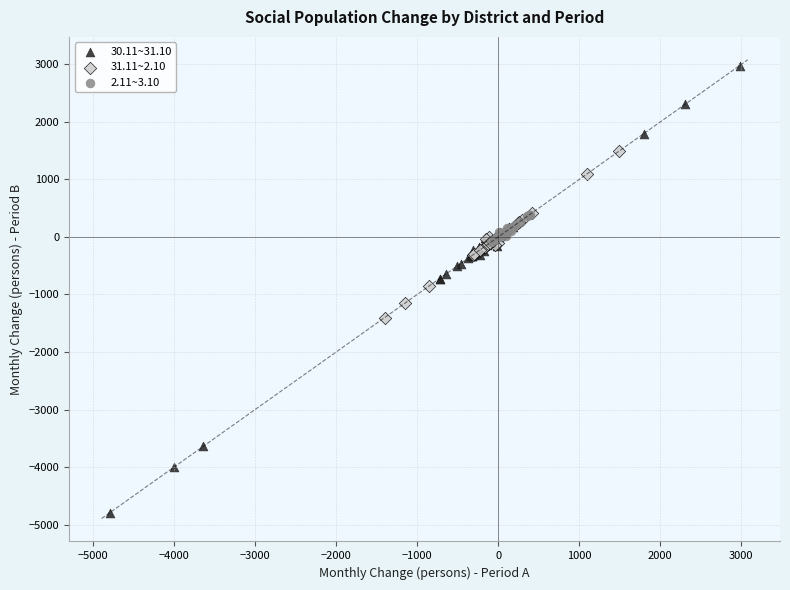

Which series reaches the minimum Y coordinate?

30.11~31.10